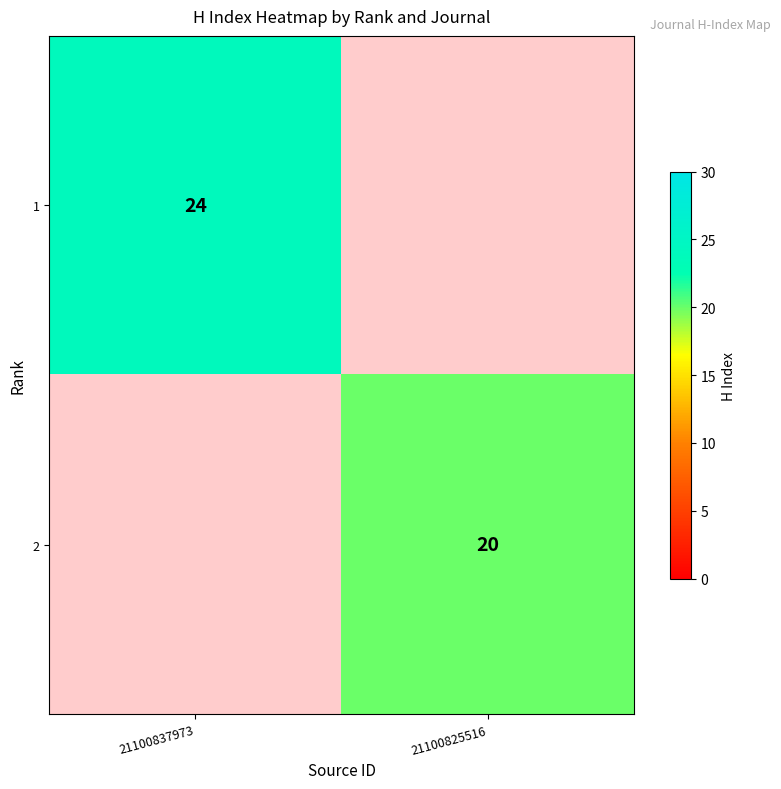

The value of 1 at 21100837973 is 24. True or false?

True